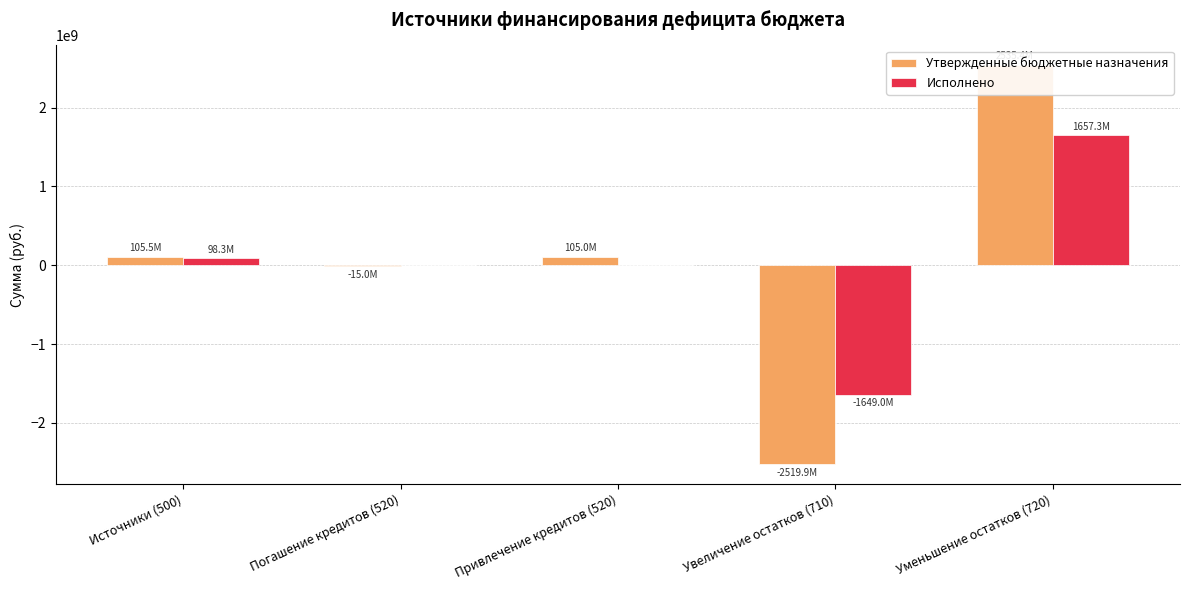

What are all the series names shown in the legend?

Утвержденные бюджетные назначения, Исполнено